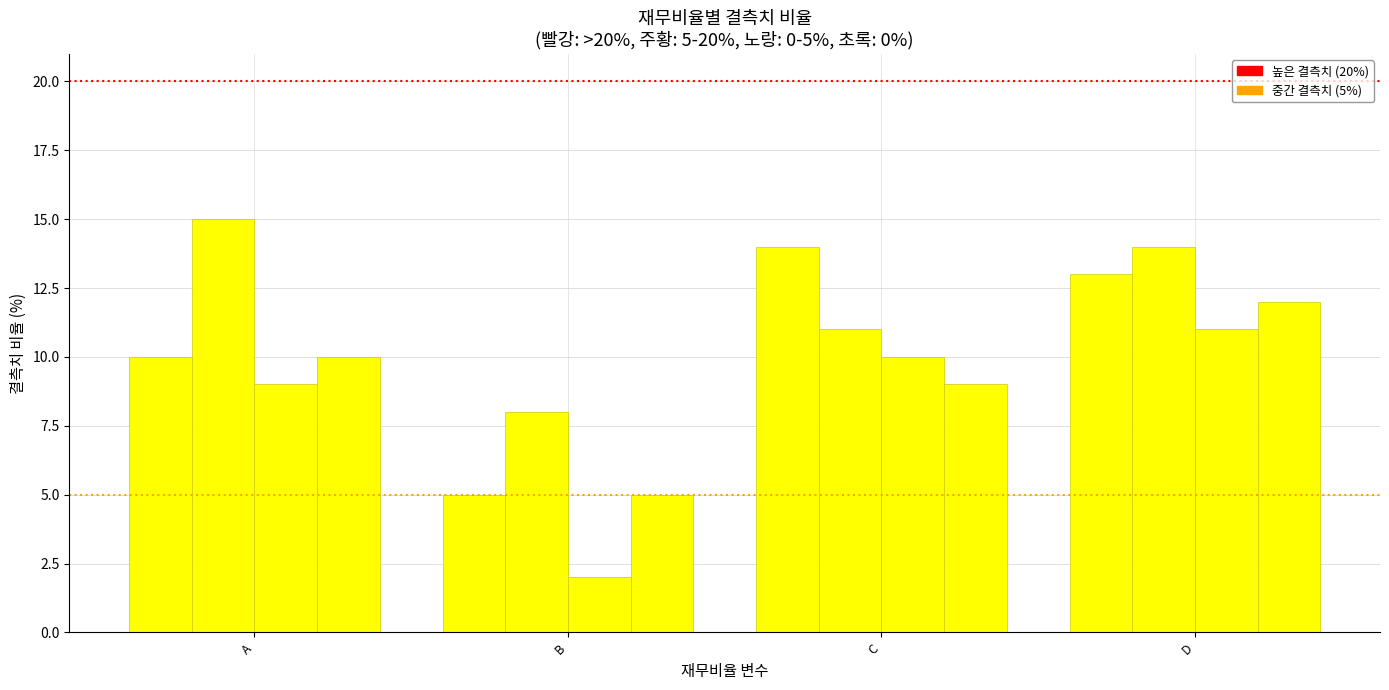

What is the maximum value shown in the chart?

15